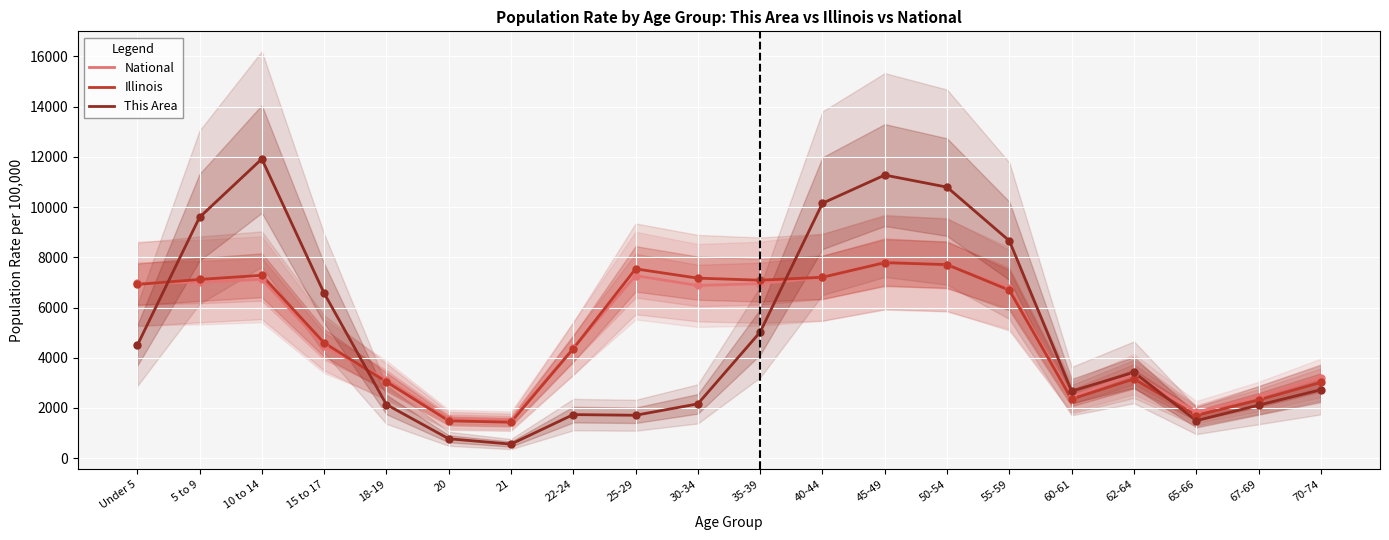

Is the value of This Area at Under 5 greater than the value of National at 22-24?

Yes